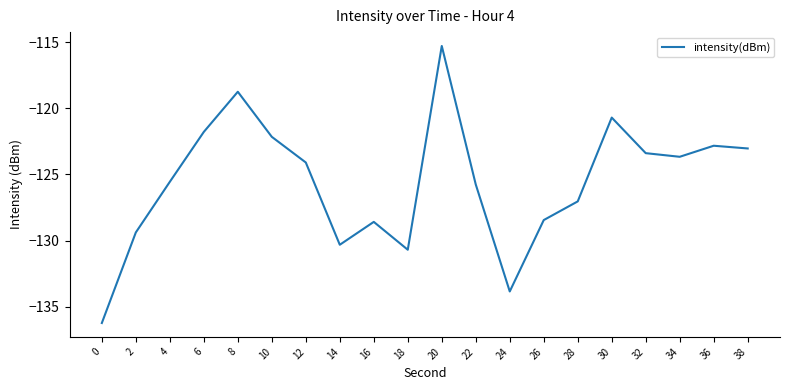

What is the difference between the values at 22 and 10?

3.6